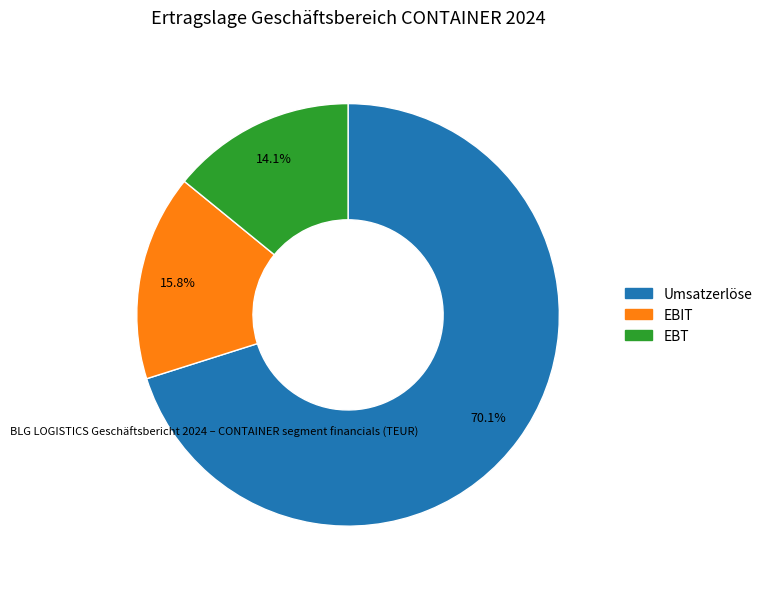

Which has a higher value, EBIT or EBT?

EBIT